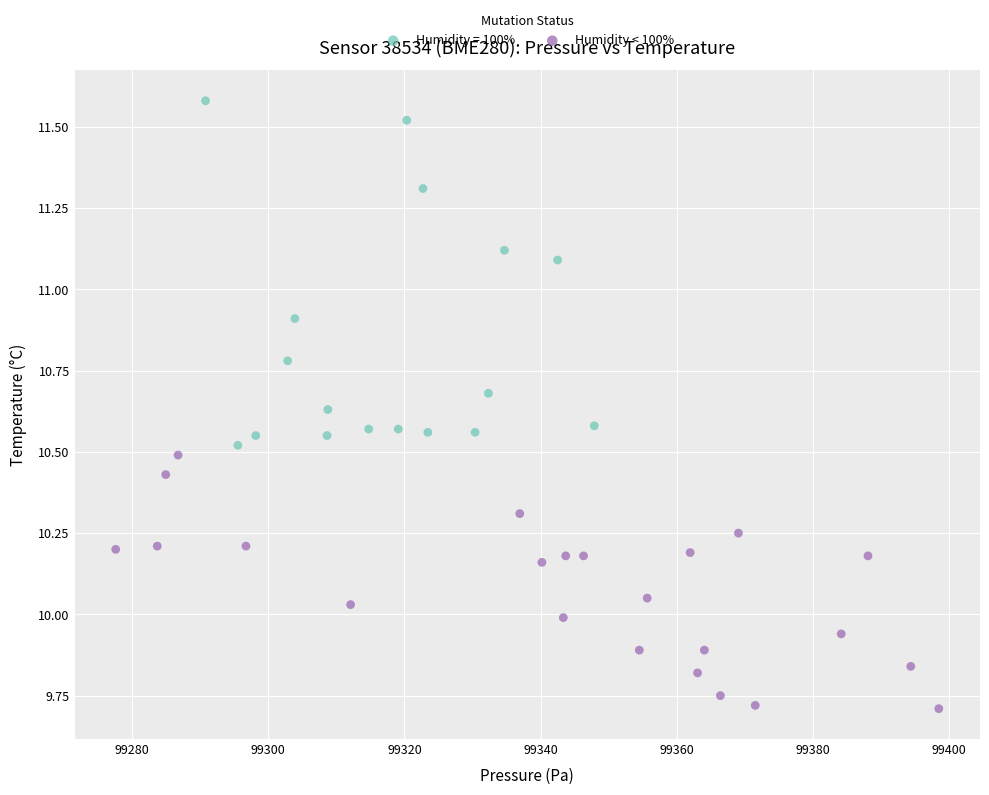

Which series has the widest spread of Y values?

Humidity = 100%